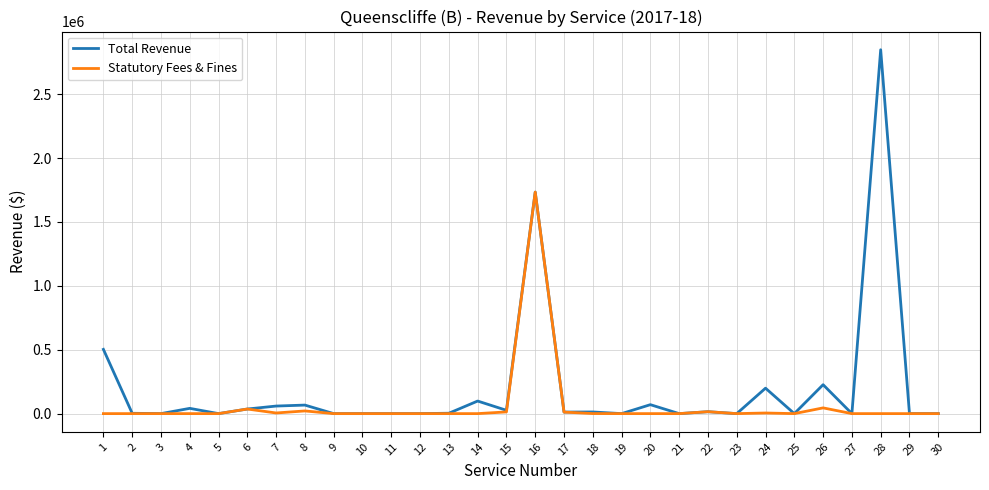

Rank the series by their maximum value, from highest to lowest.

Total Revenue, Statutory Fees & Fines